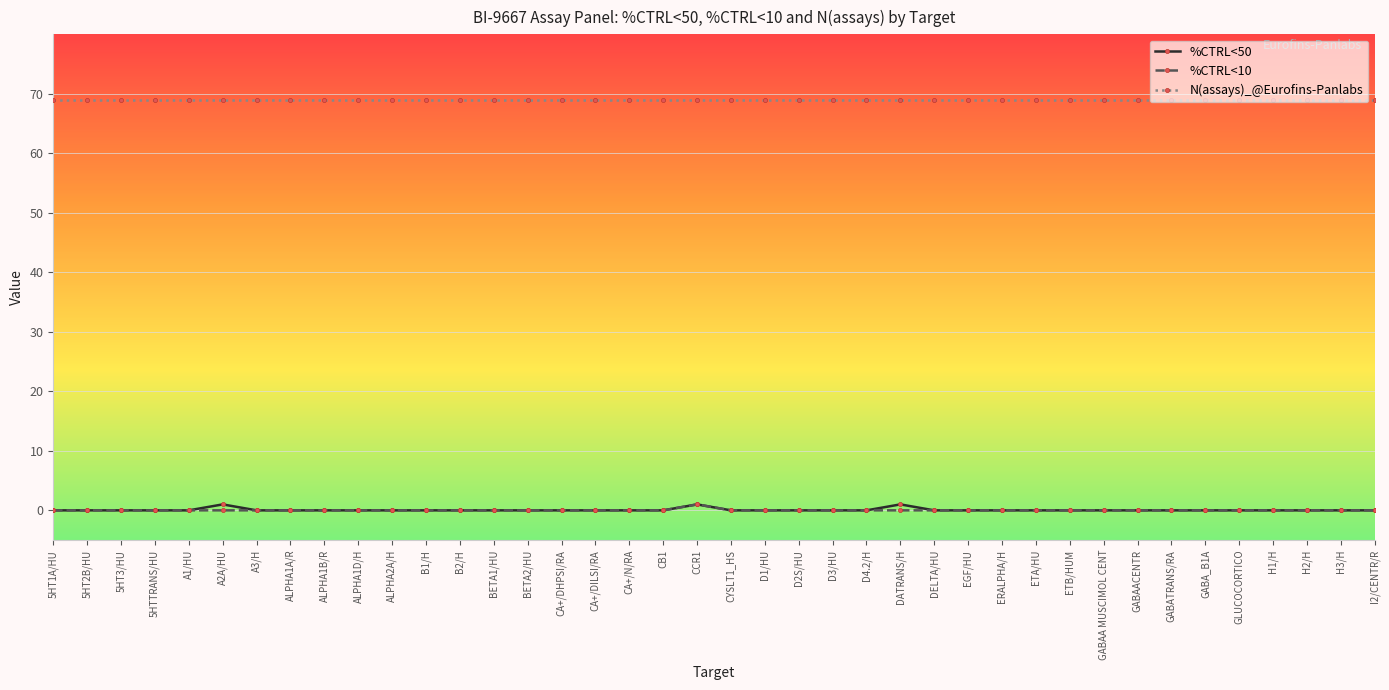

What is the label of the 7th point from the right?

GABATRANS/RA